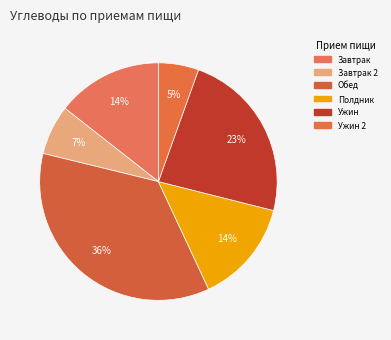

Count the number of slices in the pie.

6